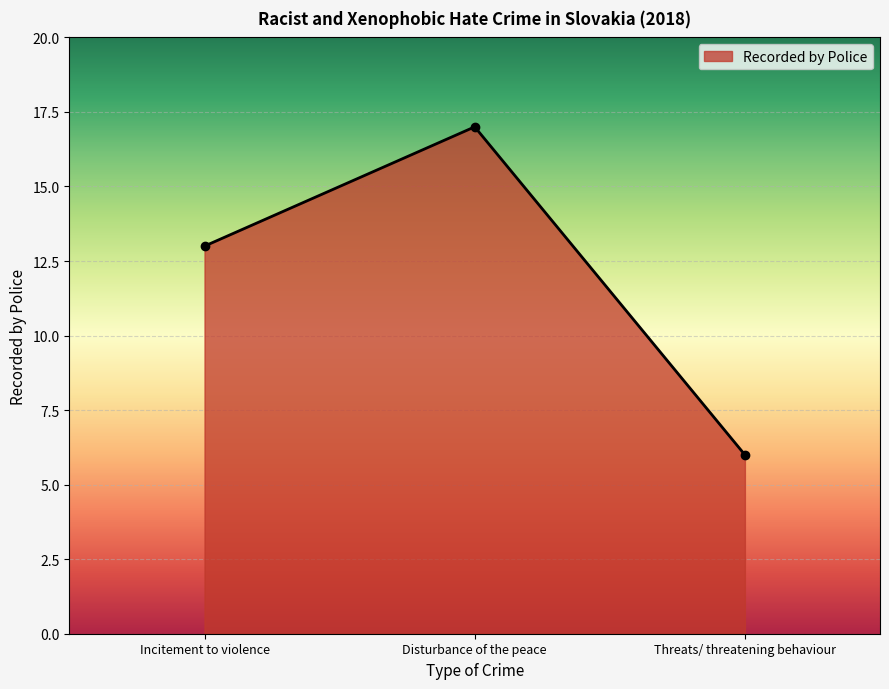

Reading left to right, transcribe all the data shown in this chart.

13	17	6